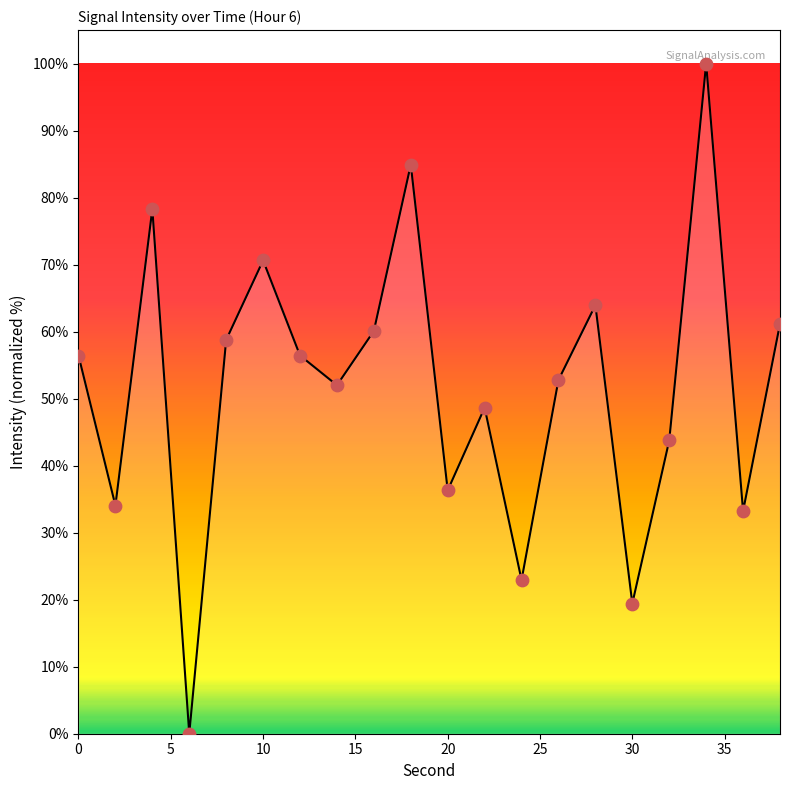

What is the difference between the maximum and minimum values?

100.0